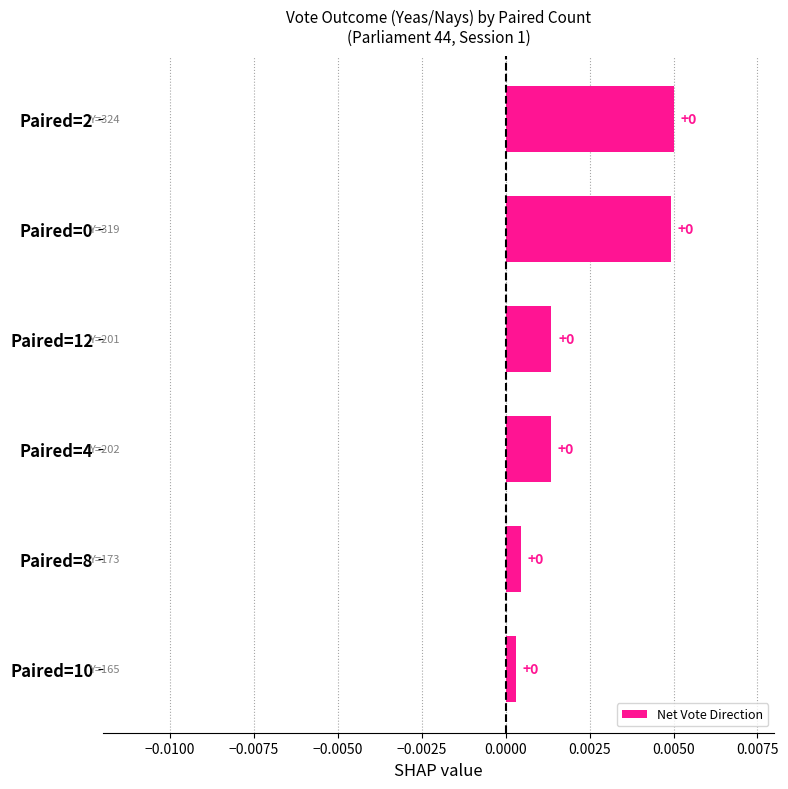

Is it true that the value at Paired=8 is 0.0?

True